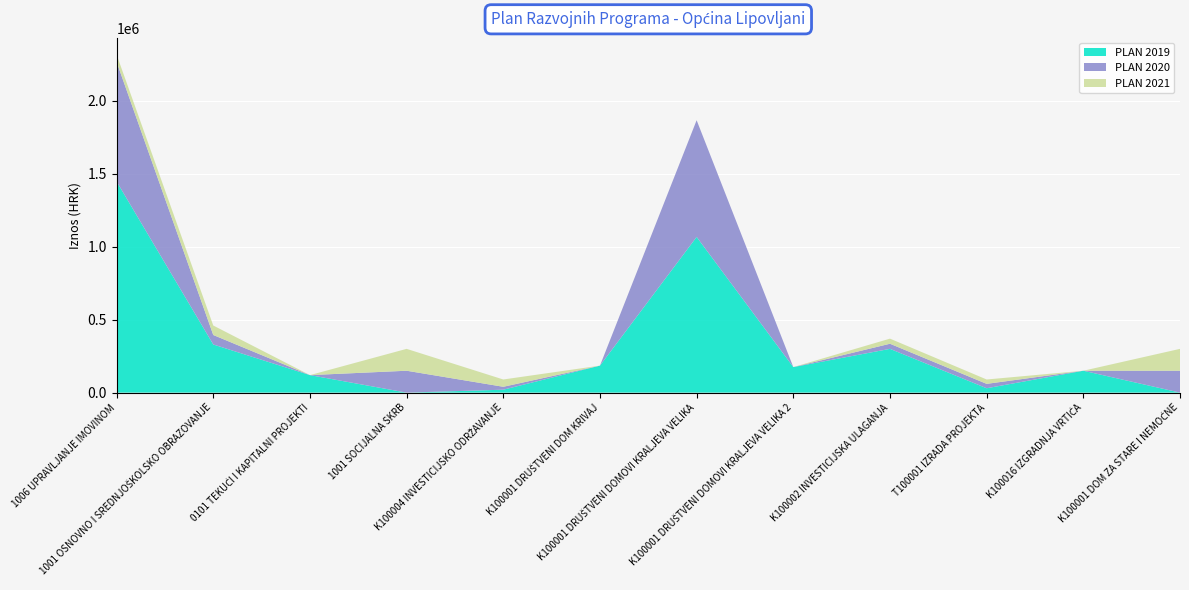

Reading left to right, extract all data points from this chart.

PLAN 2019: 1006 UPRAVLJANJE IMOVINOM=1447208	1001 OSNOVNO I SREDNJOŠKOLSKO OBRAZOVANJE=330000	0101 TEKUĆI I KAPITALNI PROJEKTI=120000	1001 SOCIJALNA SKRB=0	K100004 INVESTICIJSKO ODRŽAVANJE=20000	K100001 DRUŠTVENI DOM KRIVAJ=185000	K100001 DRUŠTVENI DOMOVI KRALJEVA VELIKA=1067208	K100001 DRUŠTVENI DOMOVI KRALJEVA VELIKA 2=175000	K100002 INVESTICIJSKA ULAGANJA=300000	T100001 IZRADA PROJEKTA=30000	K100016 IZGRADNJA VRTIĆA=150000	K100001 DOM ZA STARE I NEMOĆNE=0
PLAN 2020: 1006 UPRAVLJANJE IMOVINOM=820000	1001 OSNOVNO I SREDNJOŠKOLSKO OBRAZOVANJE=65000	0101 TEKUĆI I KAPITALNI PROJEKTI=0	1001 SOCIJALNA SKRB=150000	K100004 INVESTICIJSKO ODRŽAVANJE=20000	K100001 DRUŠTVENI DOM KRIVAJ=0	K100001 DRUŠTVENI DOMOVI KRALJEVA VELIKA=800000	K100001 DRUŠTVENI DOMOVI KRALJEVA VELIKA 2=0	K100002 INVESTICIJSKA ULAGANJA=35000	T100001 IZRADA PROJEKTA=30000	K100016 IZGRADNJA VRTIĆA=0	K100001 DOM ZA STARE I NEMOĆNE=150000
PLAN 2021: 1006 UPRAVLJANJE IMOVINOM=50000	1001 OSNOVNO I SREDNJOŠKOLSKO OBRAZOVANJE=65000	0101 TEKUĆI I KAPITALNI PROJEKTI=0	1001 SOCIJALNA SKRB=150000	K100004 INVESTICIJSKO ODRŽAVANJE=50000	K100001 DRUŠTVENI DOM KRIVAJ=0	K100001 DRUŠTVENI DOMOVI KRALJEVA VELIKA=0	K100001 DRUŠTVENI DOMOVI KRALJEVA VELIKA 2=0	K100002 INVESTICIJSKA ULAGANJA=35000	T100001 IZRADA PROJEKTA=30000	K100016 IZGRADNJA VRTIĆA=0	K100001 DOM ZA STARE I NEMOĆNE=150000